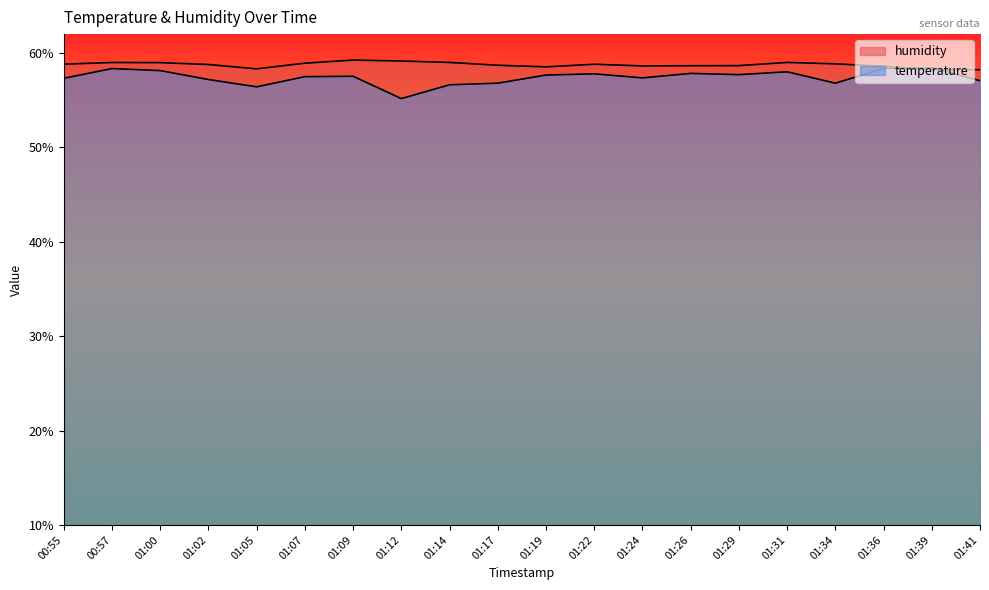

True or false: temperature and humidity intersect in this chart.

True